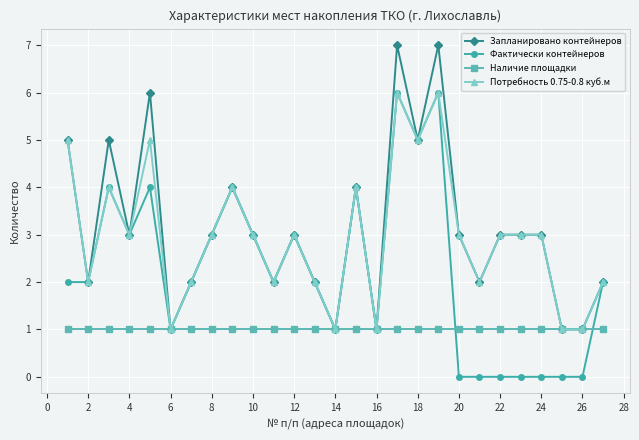

What is the highest value of the Фактически контейнеров series?

6